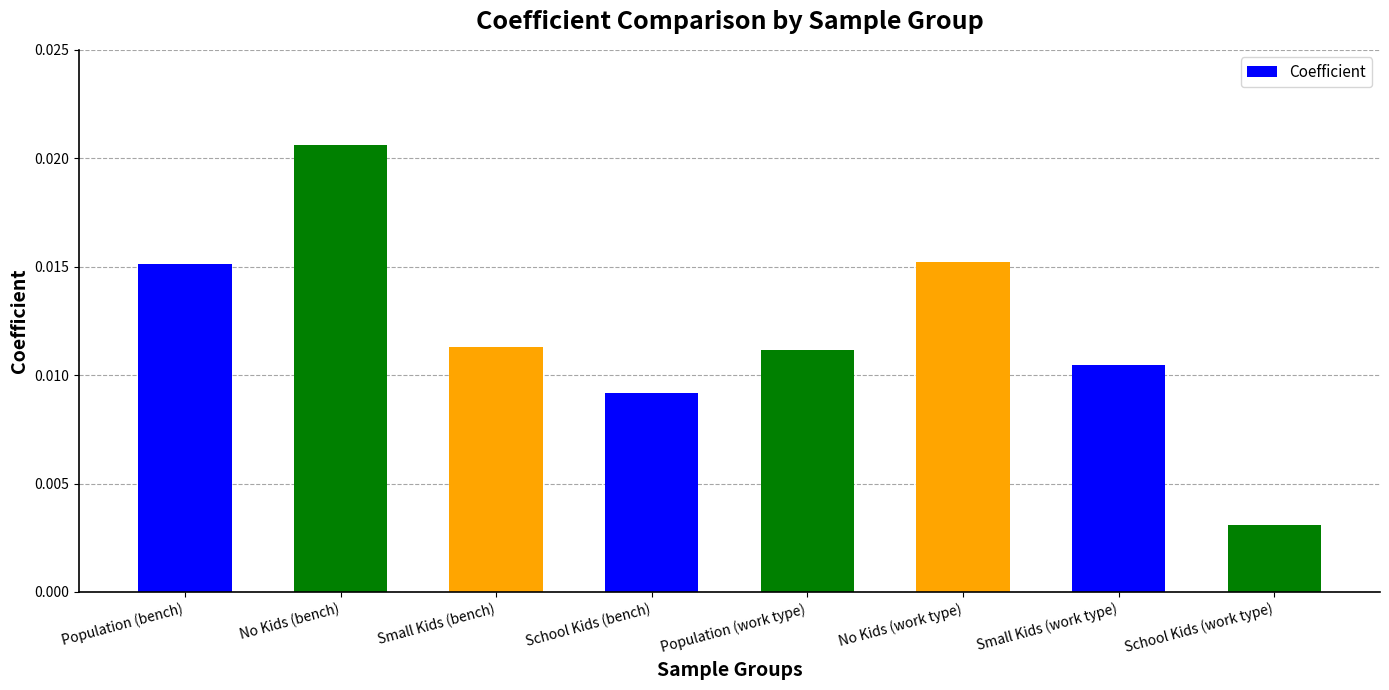

Which category has the lowest value across all series?

School Kids (work type)